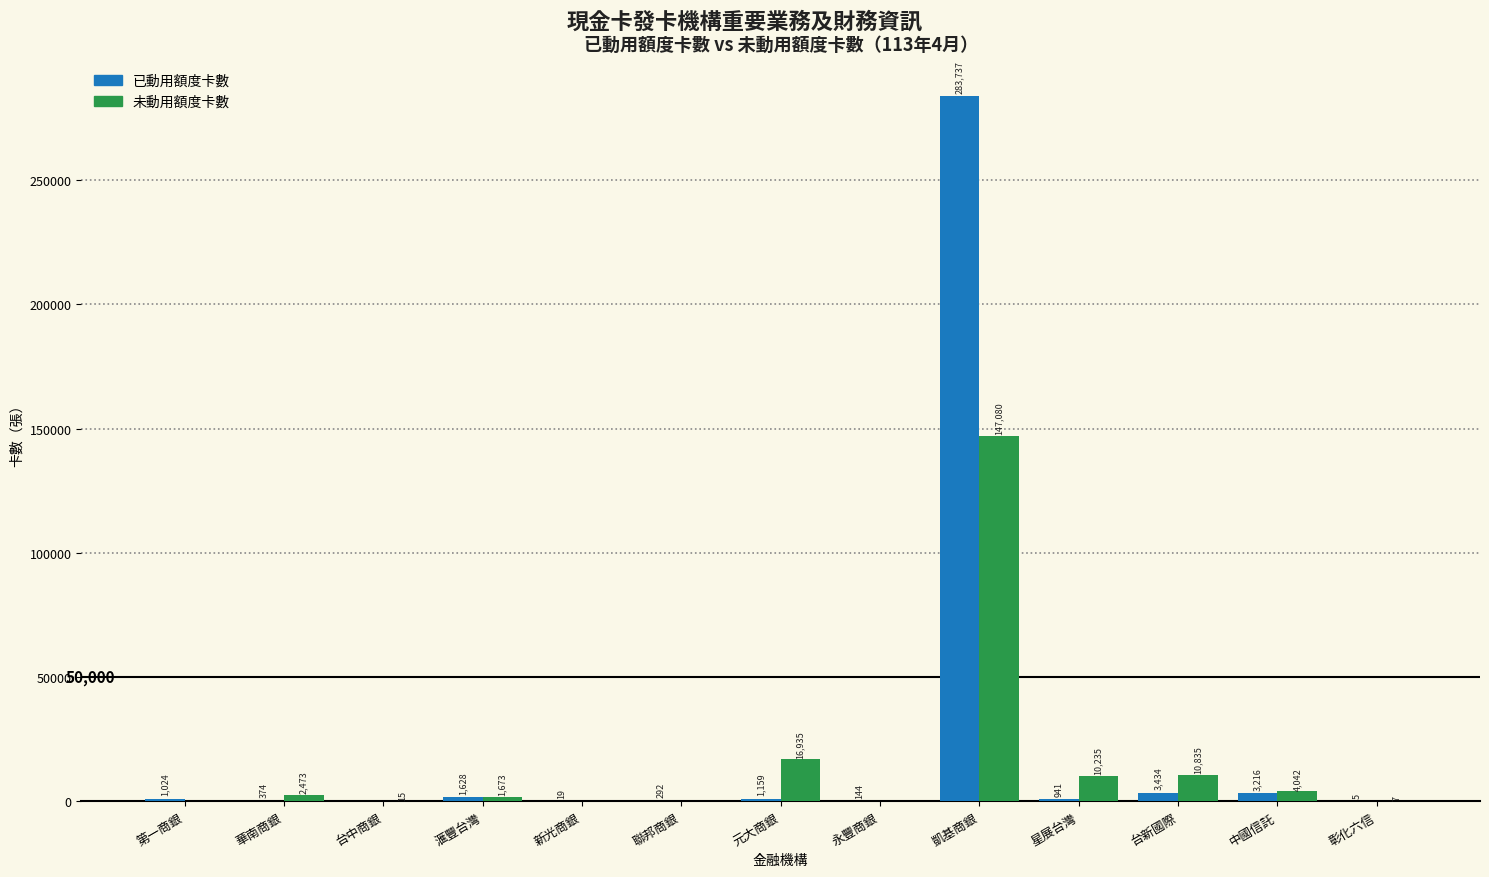

What are all the series names shown in the legend?

已動用額度卡數, 未動用額度卡數